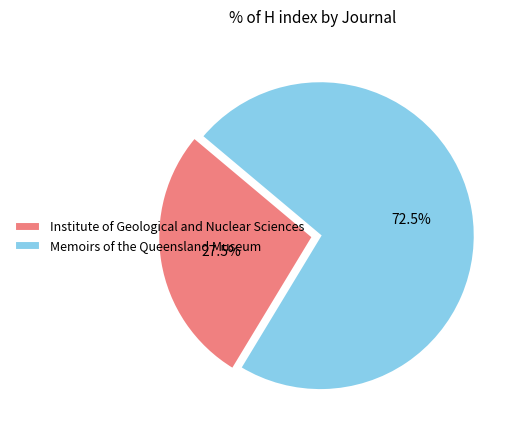

To the nearest percent, what is the average slice percentage?

50%